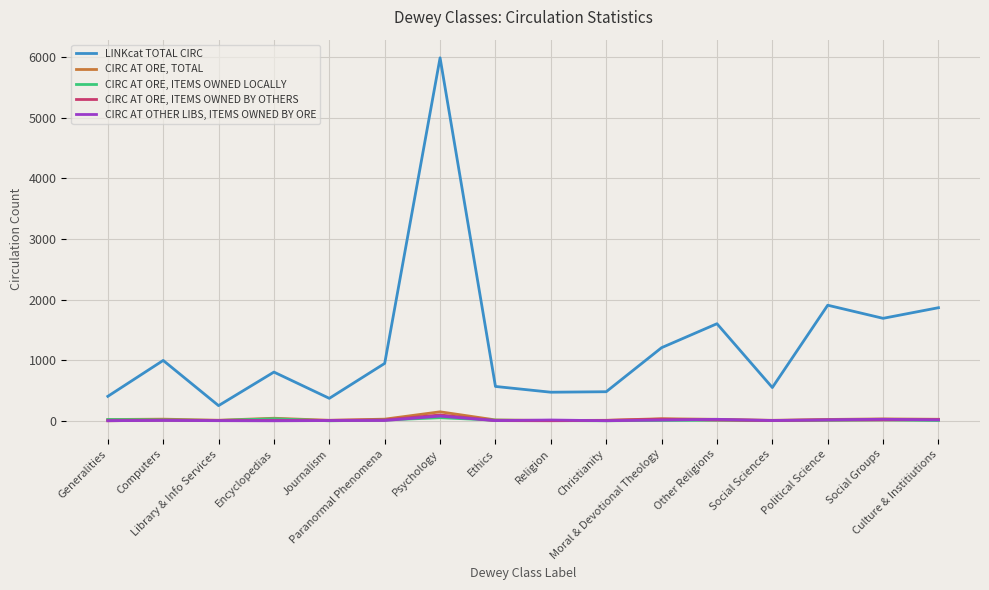

True or false: CIRC AT ORE, TOTAL has more than 1 interior local peaks.

True